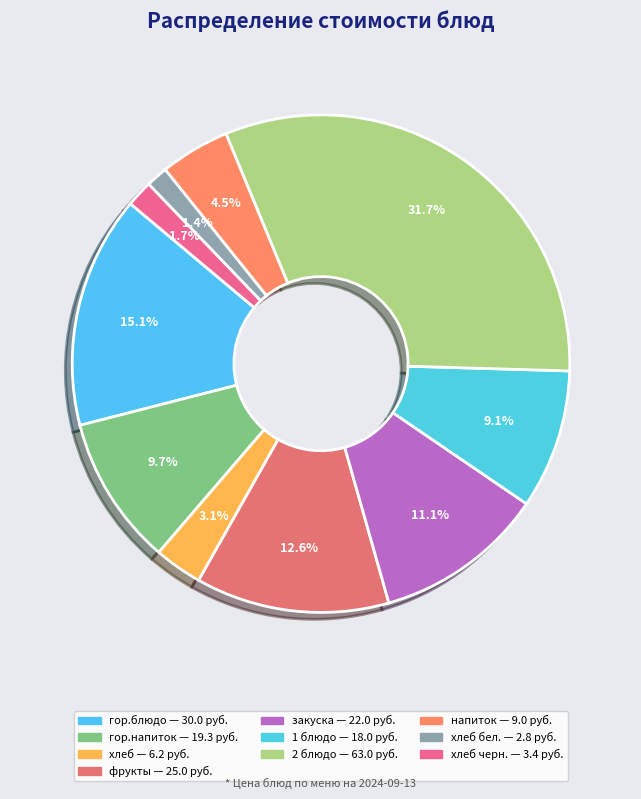

How many segments does this pie chart have?

10